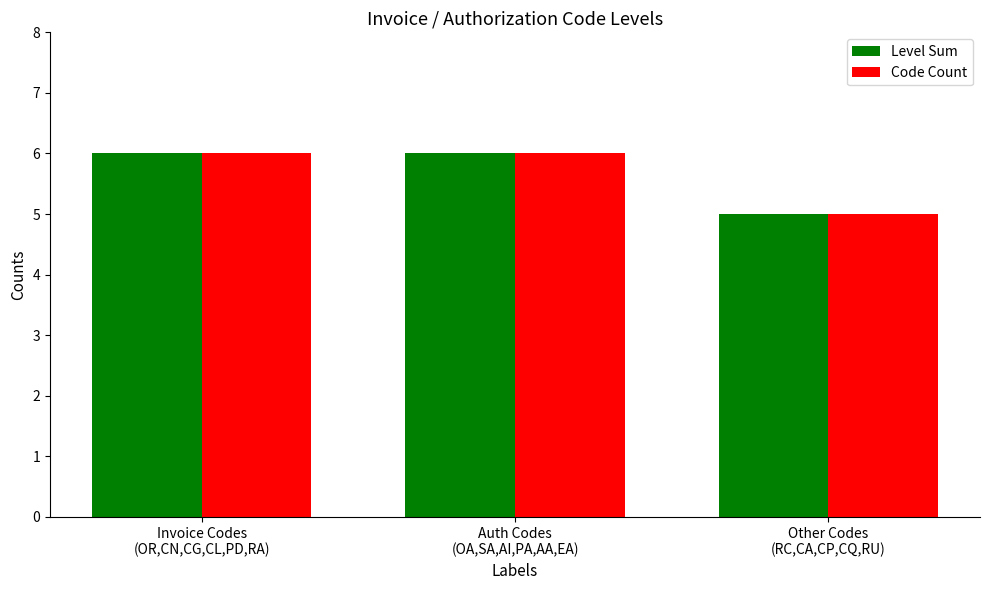

What is the minimum value for Level Sum?

5